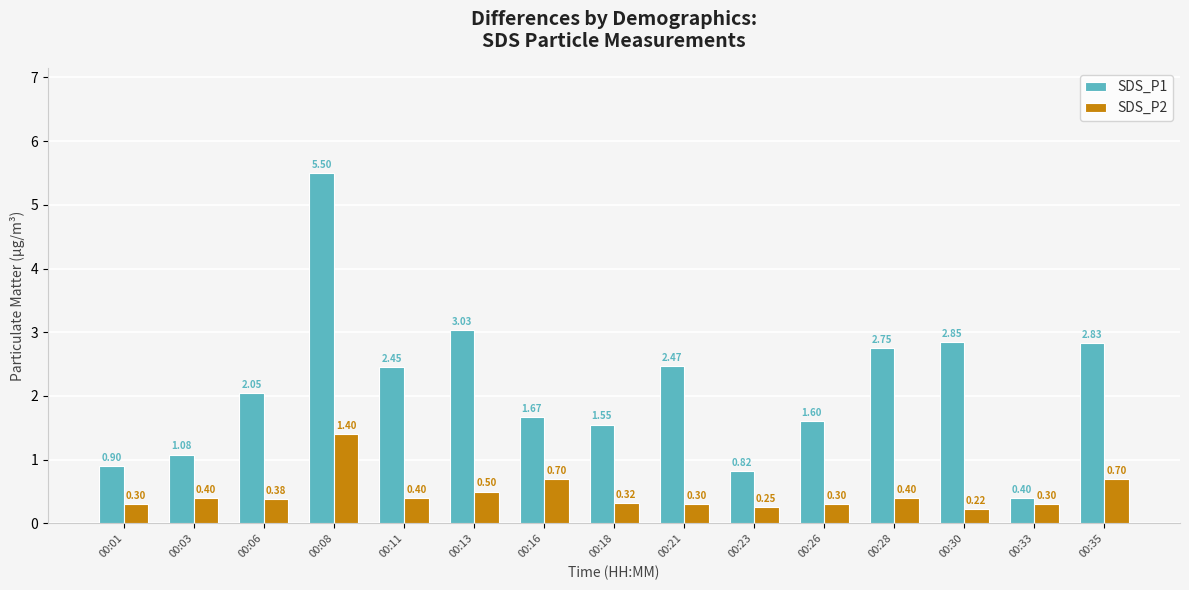

At 00:01, list the series in order from smallest to largest.

SDS_P2, SDS_P1